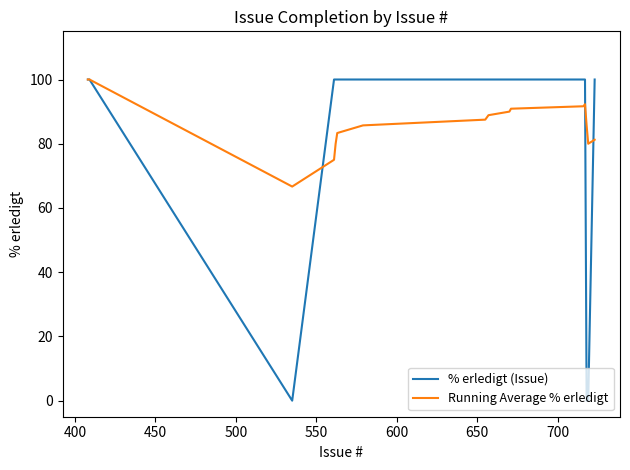

List the series in order of their overall mean, lowest first.

% erledigt (Issue), Running Average % erledigt